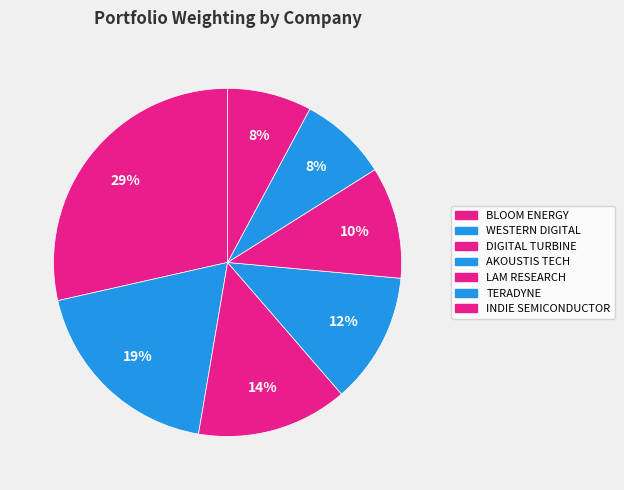

Count the number of slices in the pie.

7